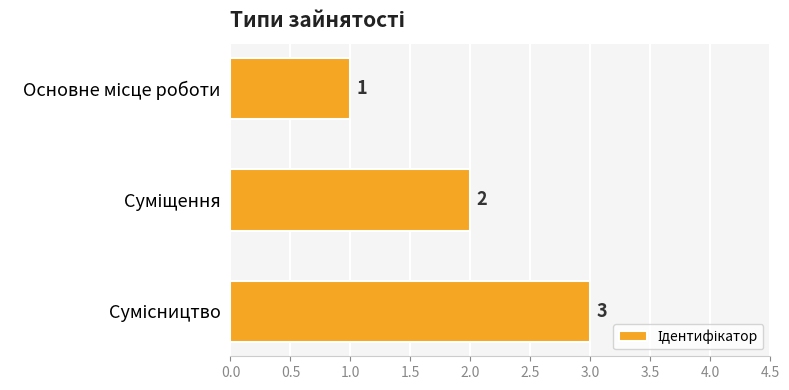

How many series are shown in this chart?

1